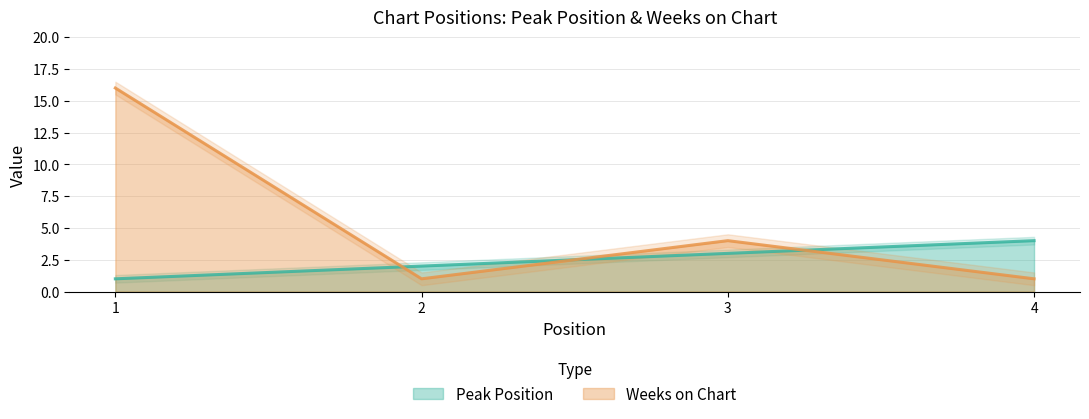

What is the difference between the second highest and second lowest values in the Weeks on Chart series?

3